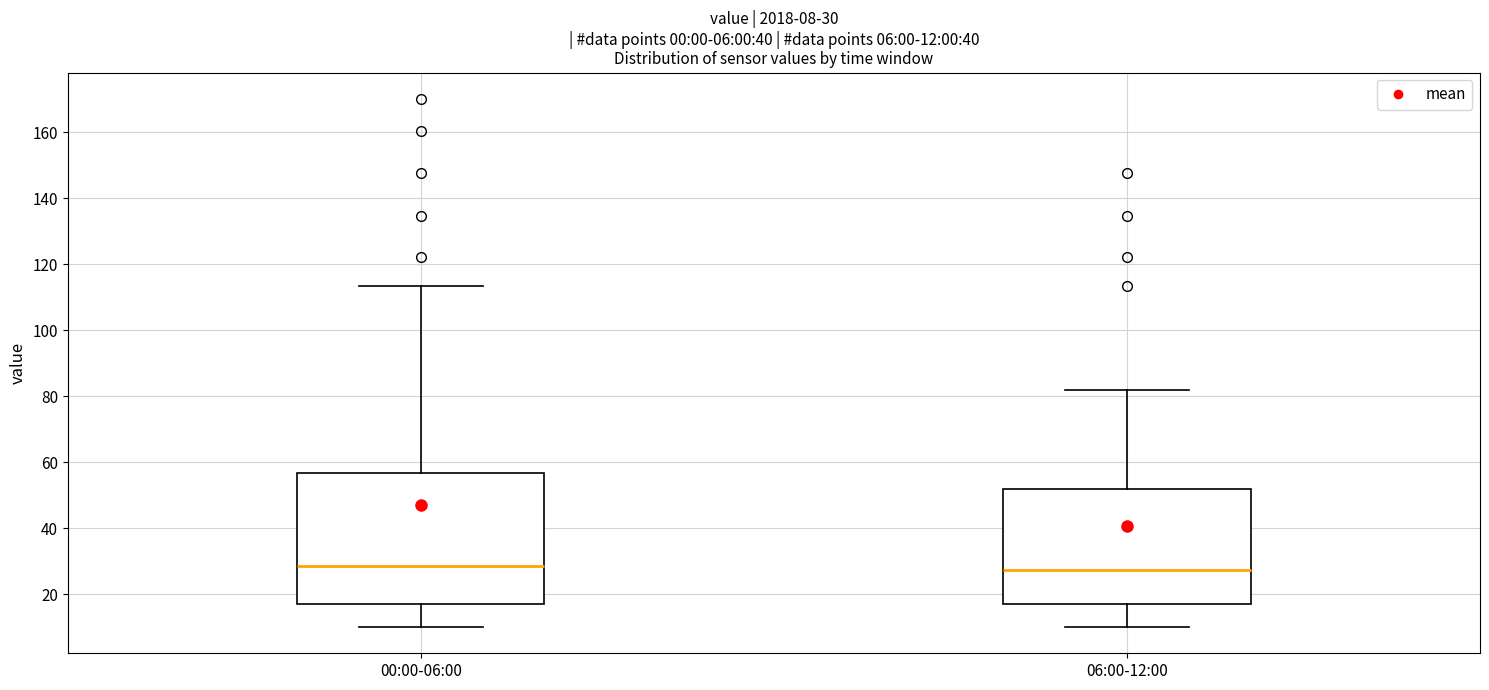

Which box is the tallest, from its lower edge to its upper edge?

00:00-06:00